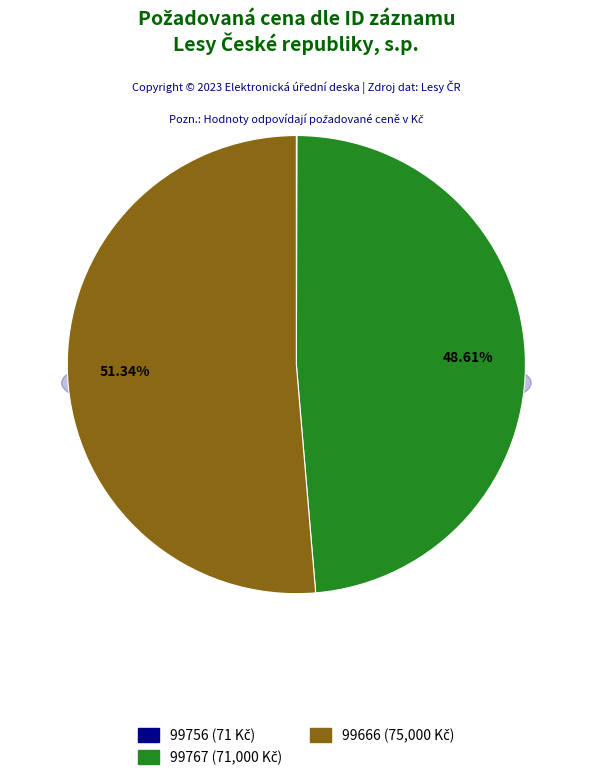

To the nearest percent, what is the difference between the largest and smallest slice percentages?

51%